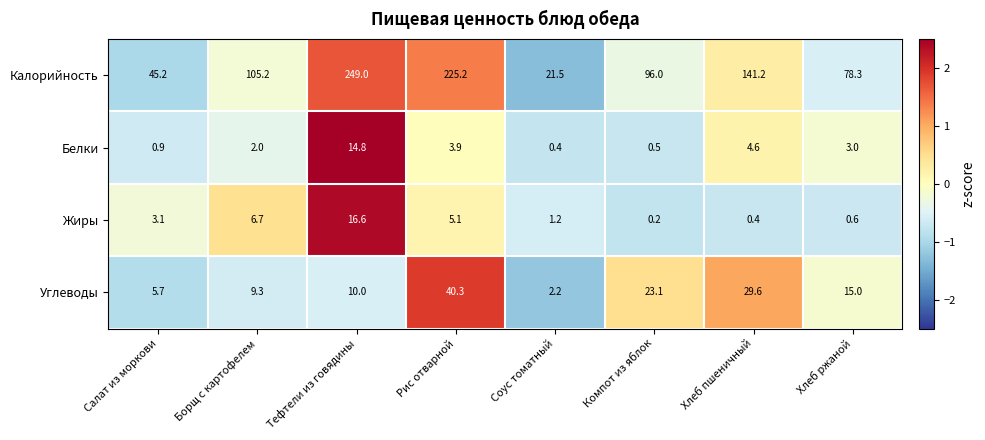

What is the greatest value displayed?

249.0